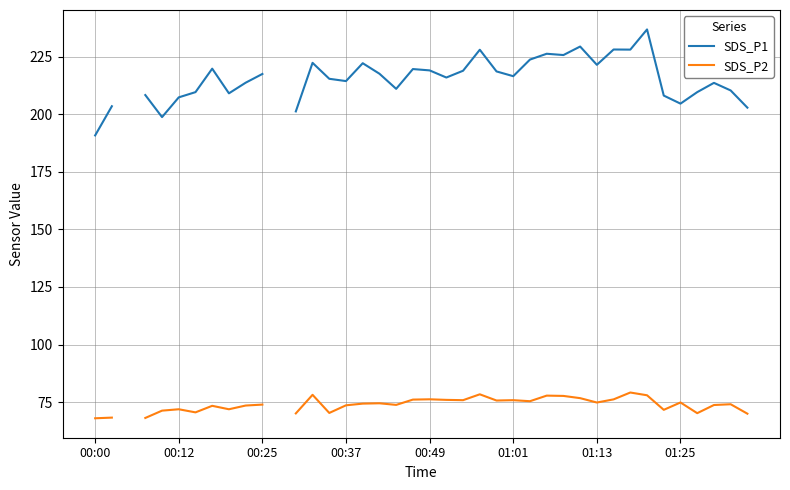

How many values in SDS_P2 are above zero?

38